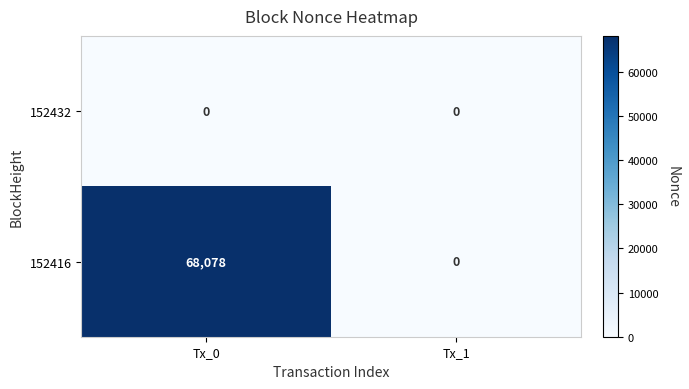

What is the difference between the maximum and minimum values in the 152416 series?

68078